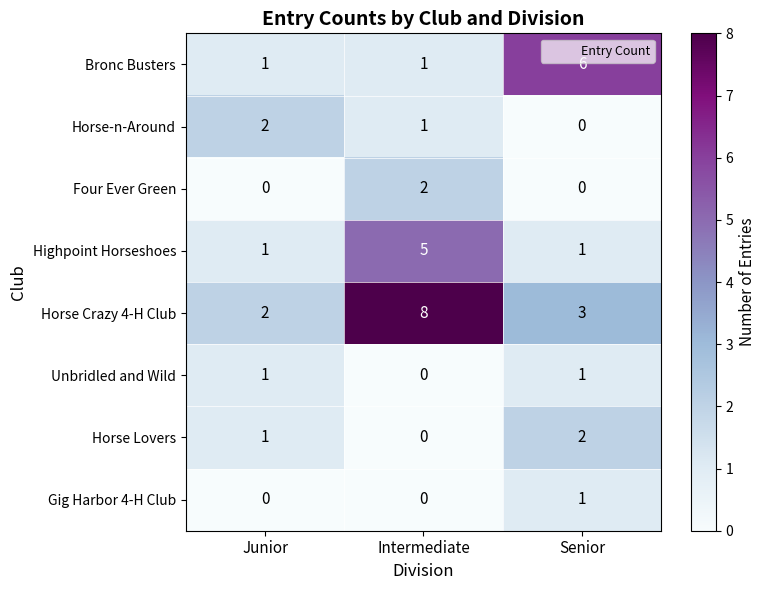

At which label is Horse Crazy 4-H Club closest to 5?

Senior